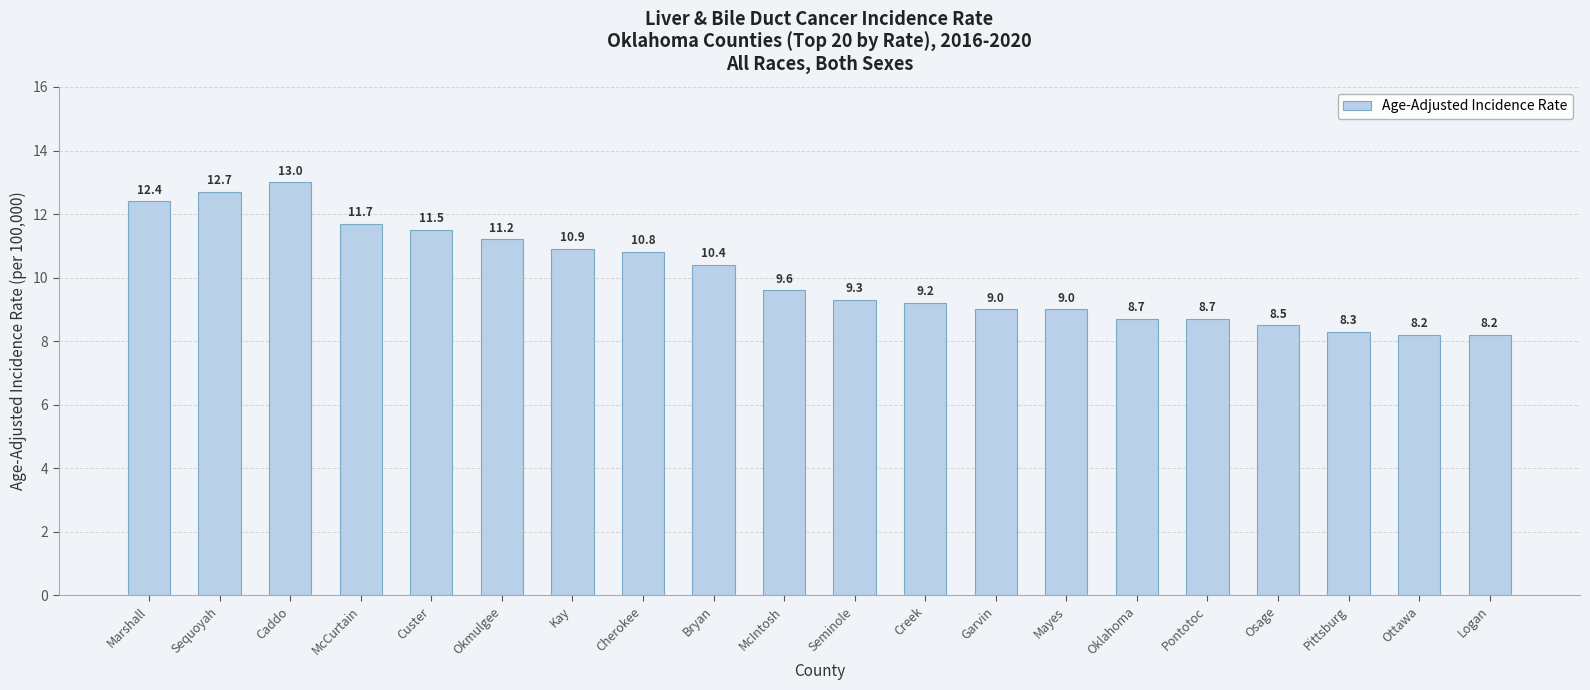

Reading left to right, list all the values displayed in this chart.

12.4	12.7	13.0	11.7	11.5	11.2	10.9	10.8	10.4	9.6	9.3	9.2	9.0	9.0	8.7	8.7	8.5	8.3	8.2	8.2